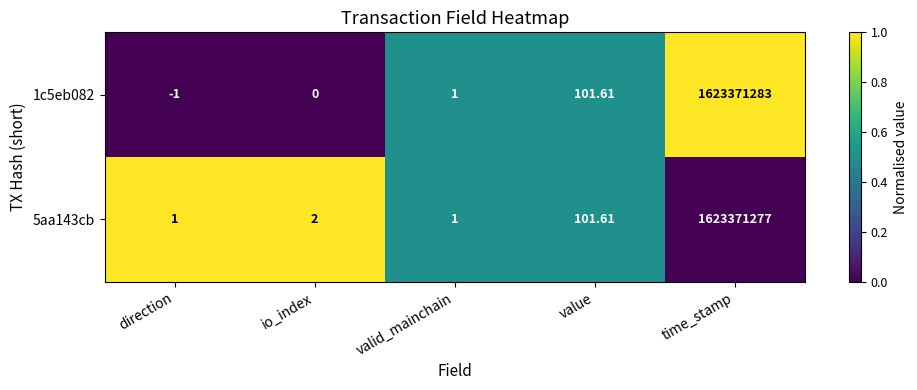

What is the total value across all series at direction?

0.0